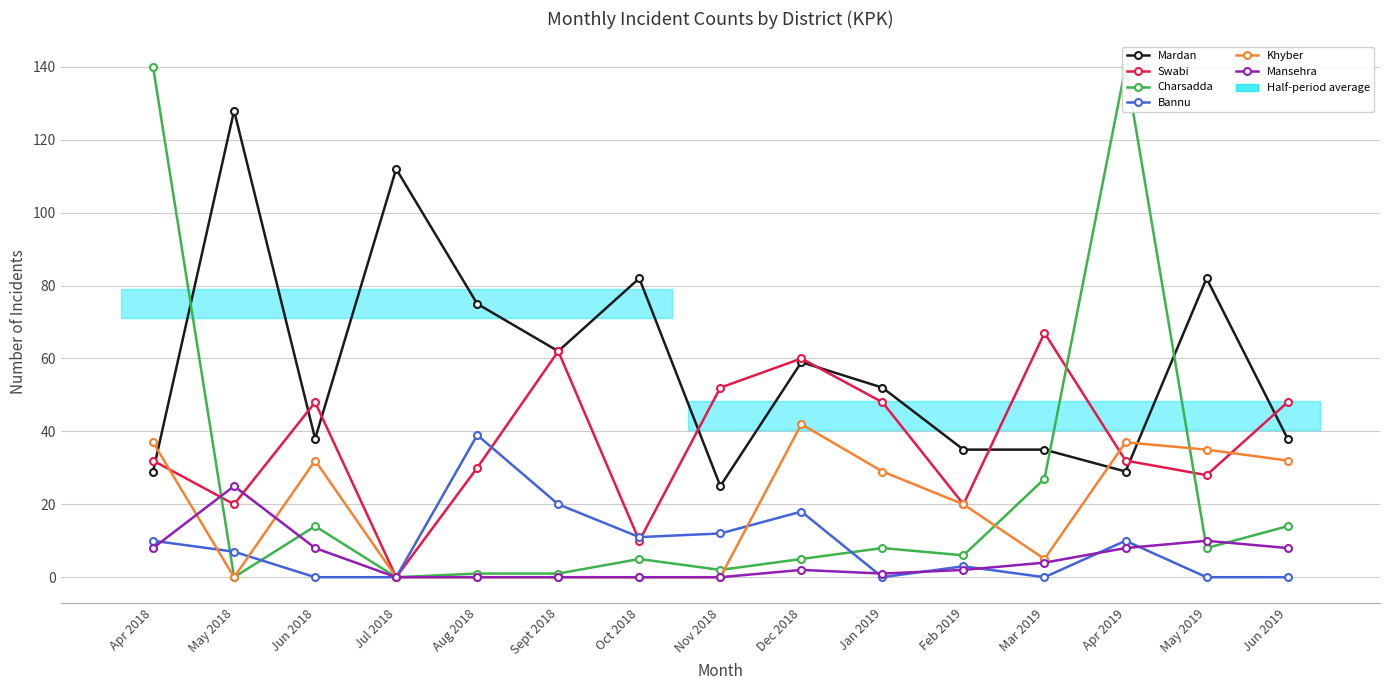

What is the value of the Bannu point at the 1st from the left?

10